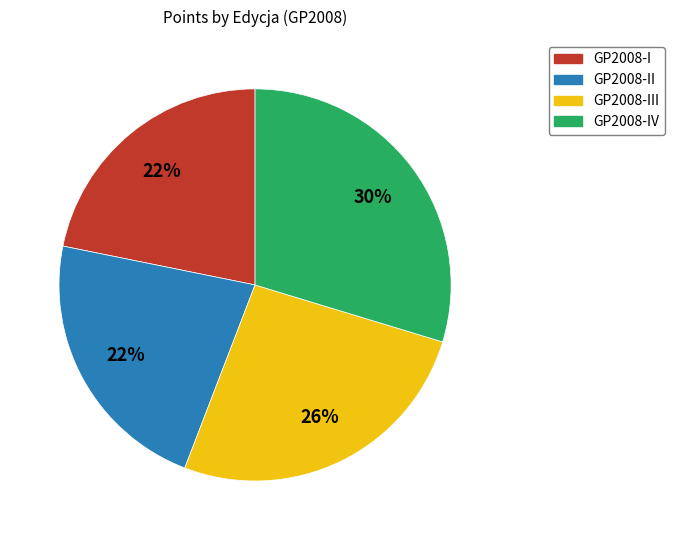

Does any single category account for the majority?

No